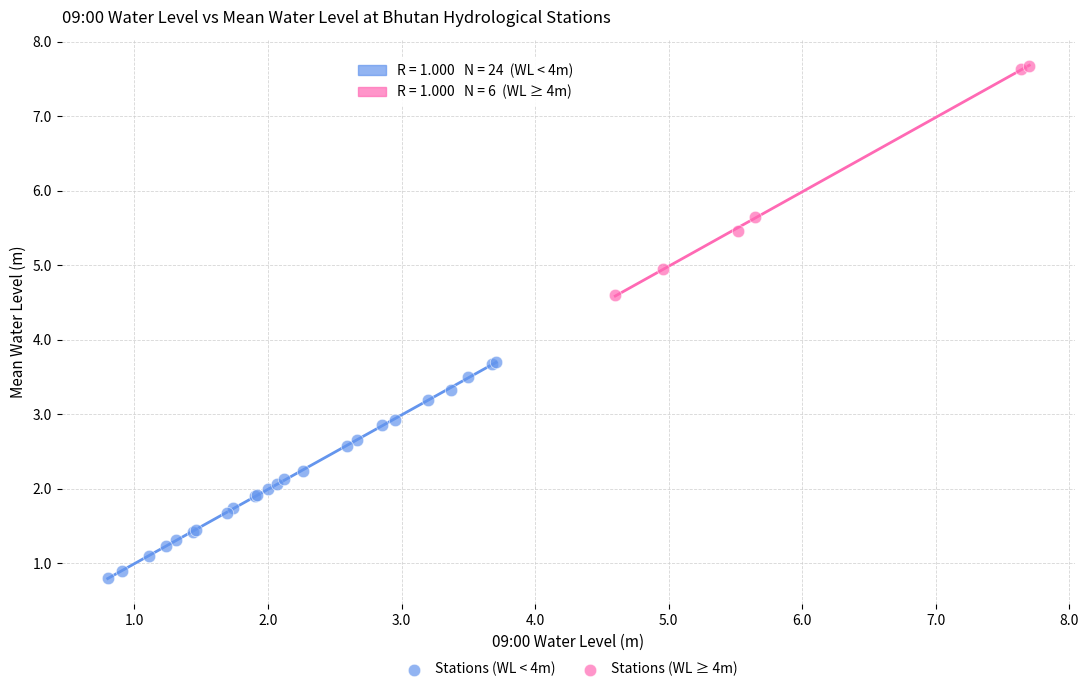

Which series reaches the minimum Y coordinate?

Stations (WL < 4m)